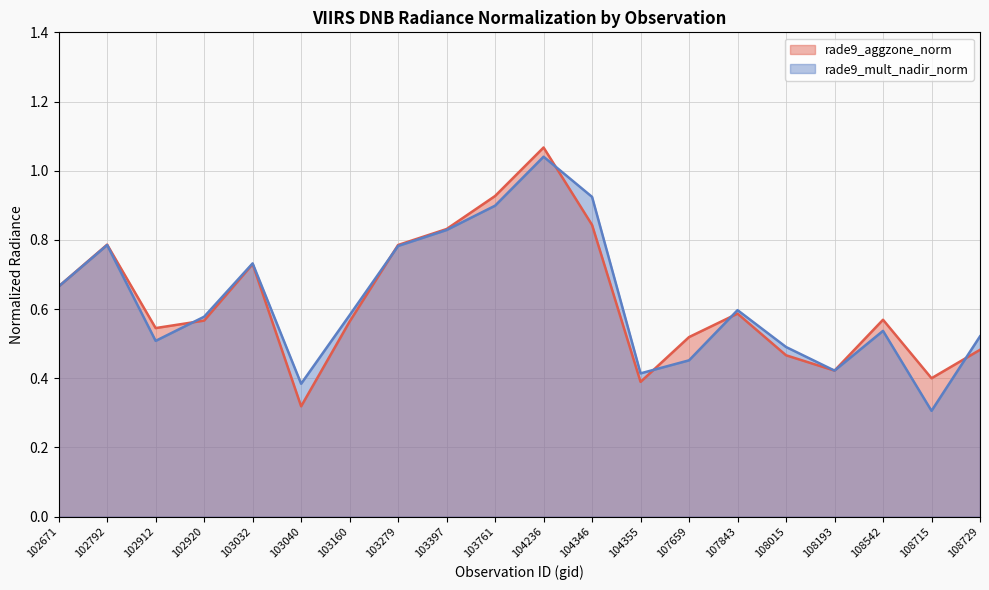

Which series changed the most between 103279 and 108729?

rade9_aggzone_norm